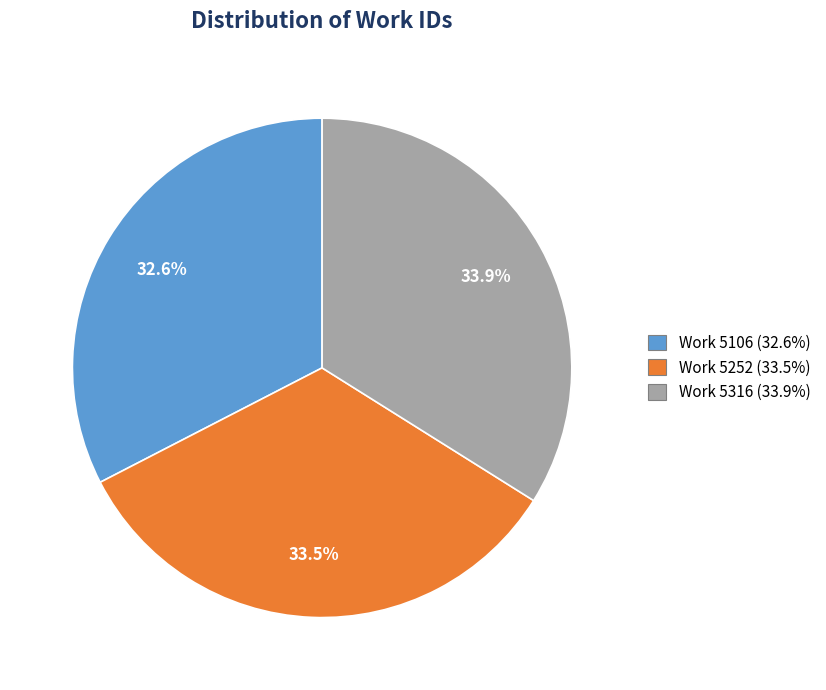

What percentage is the Work 5316 slice, to the nearest percent?

34%